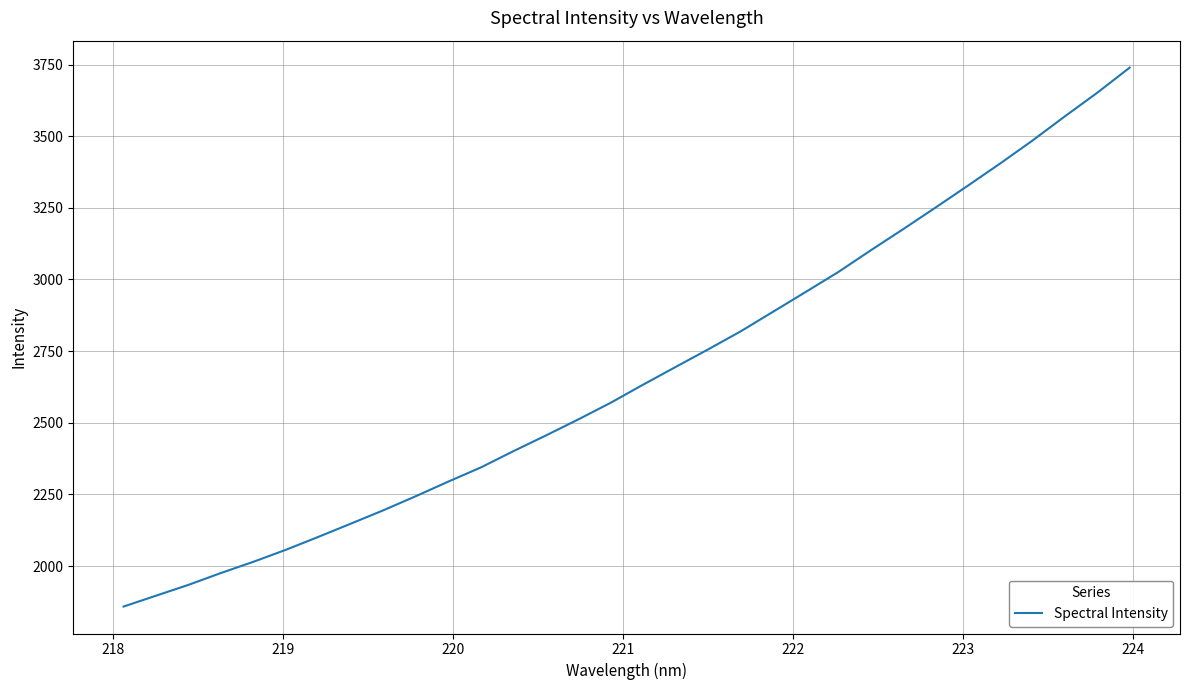

What is the difference between the maximum and minimum values?

1880.1